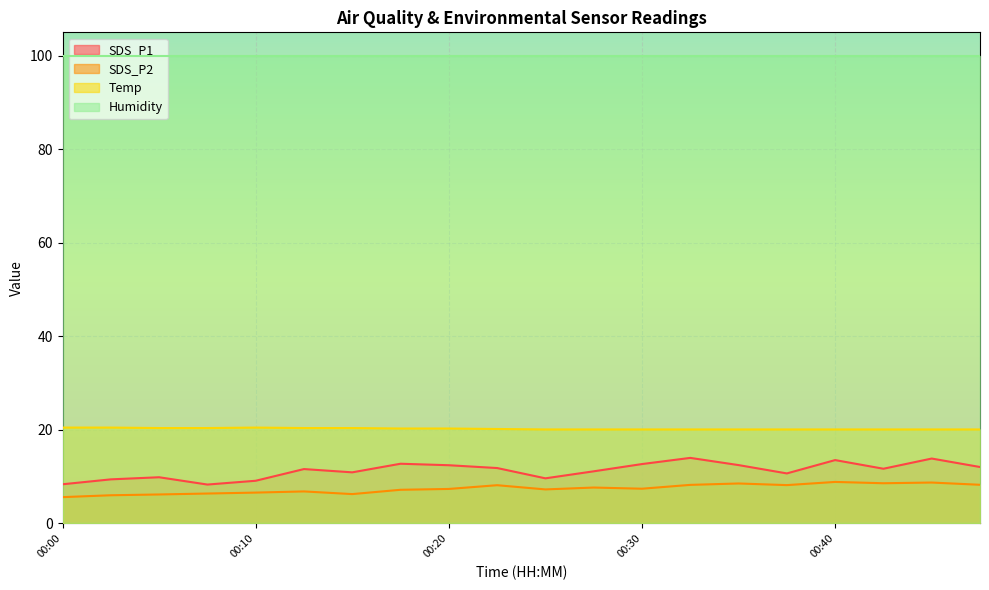

Where does the SDS_P2 series first go above 7?

00:17